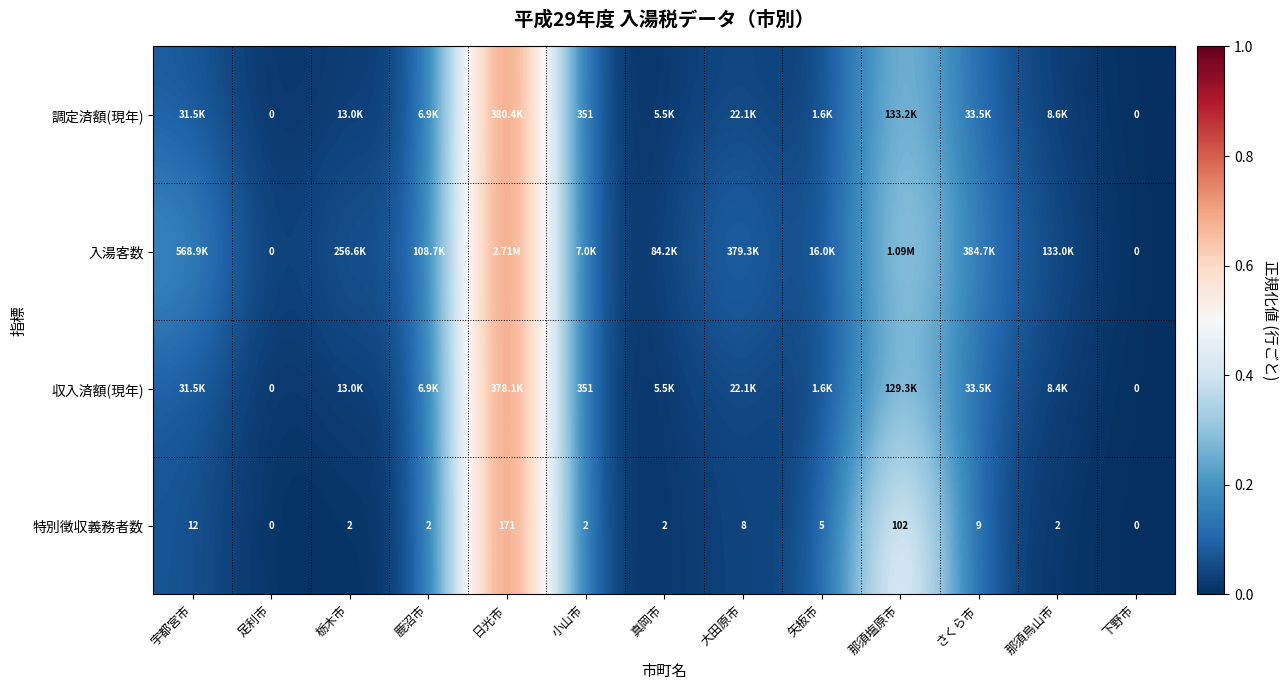

At which label is 特別徴収義務者数 closest to 85?

那須塩原市